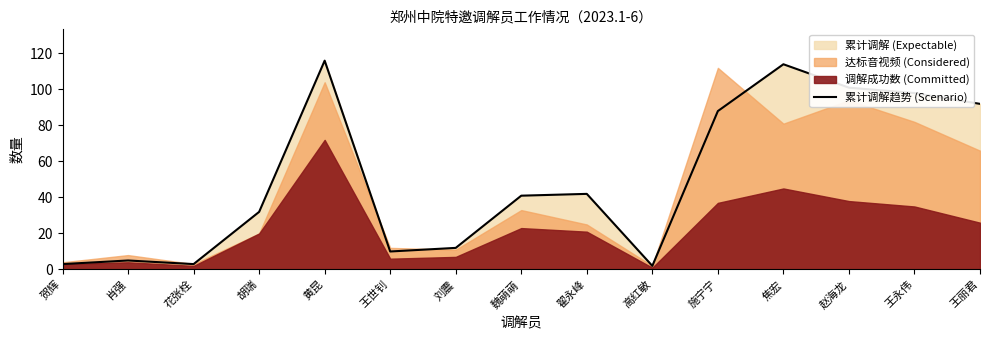

The 累计调解趋势 (Scenario) series shows 27 at 翟永峰. True or false?

False